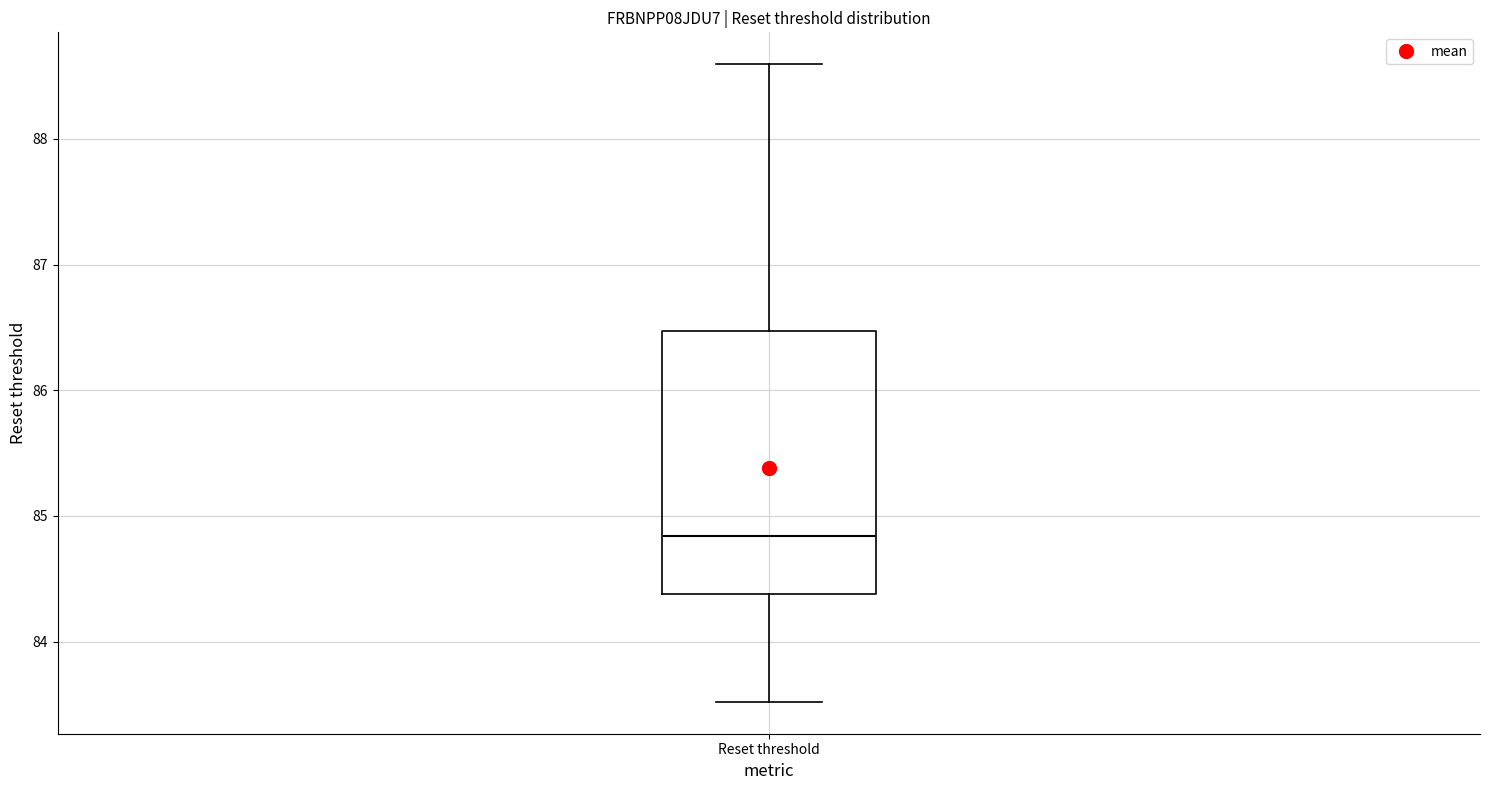

Read this box plot against the y-axis: the position of the median line, the range covered by the box, and the ends of both whiskers. The values are not printed on the chart, so give them approximately, as read against the axis.

median 84.8, box 84.4 to 86.5, whiskers 83.5 to 88.6